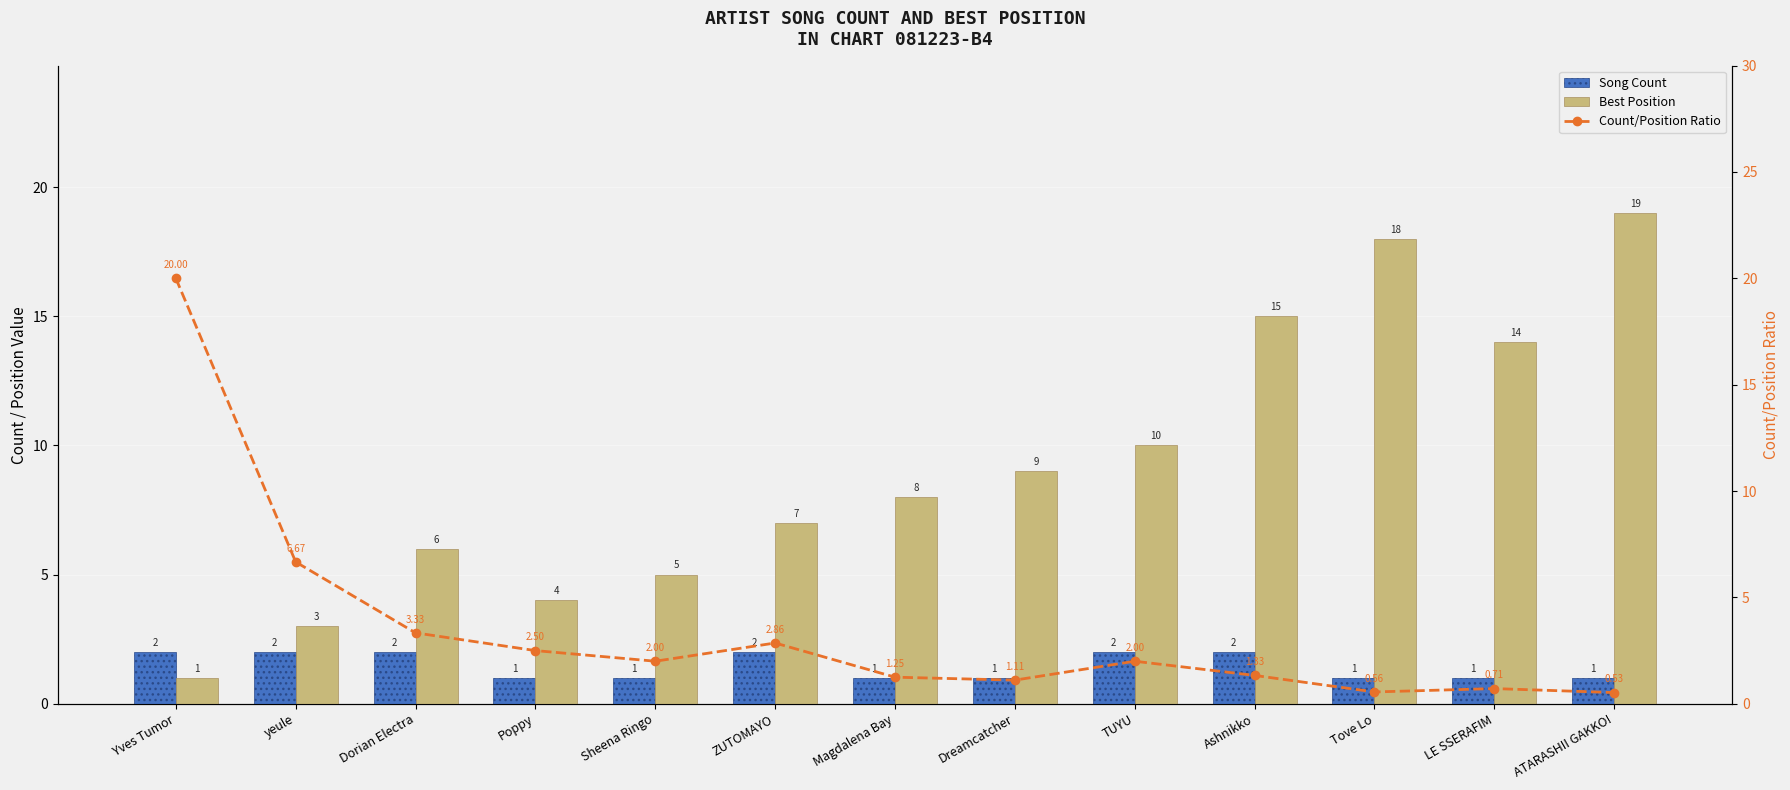

What is the approximate value of Best Position at Magdalena Bay?

8.0